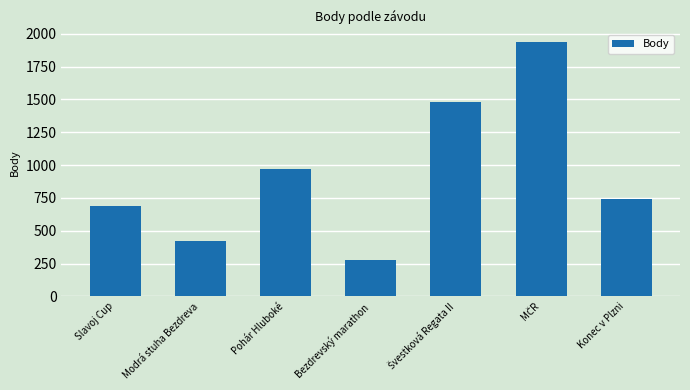

What is the difference between the values at Slavoj Cup and Konec v Plzni?

53